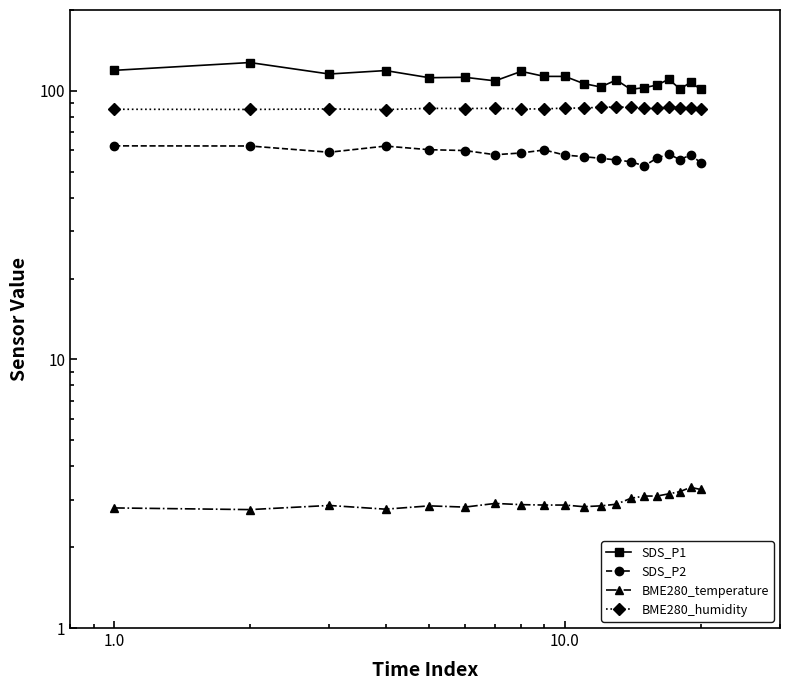

True or false: SDS_P1 and BME280_temperature cross at least once.

False